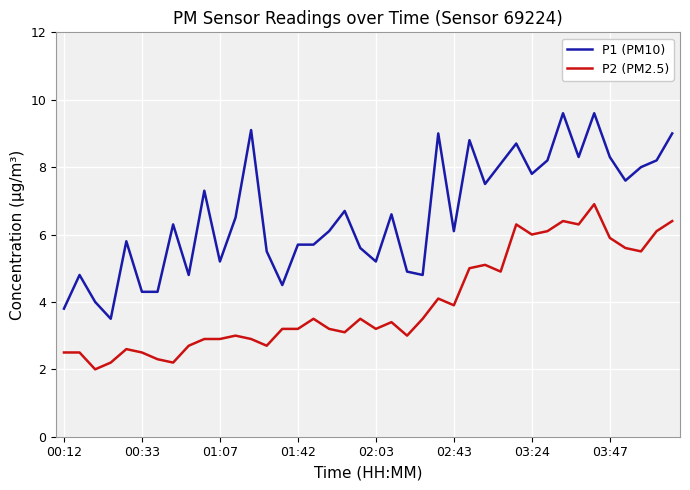

Reading left to right, extract all data points from this chart.

P1 (PM10): 3.8	4.8	4.0	3.5	5.8	4.3	4.3	6.3	4.8	7.3	5.2	6.5	9.1	5.5	4.5	5.7	5.7	6.1	6.7	5.6	5.2	6.6	4.9	4.8	9.0	6.1	8.8	7.5	8.1	8.7	7.8	8.2	9.6	8.3	9.6	8.3	7.6	8.0	8.2	9.0
P2 (PM2.5): 2.5	2.5	2.0	2.2	2.6	2.5	2.3	2.2	2.7	2.9	2.9	3.0	2.9	2.7	3.2	3.2	3.5	3.2	3.1	3.5	3.2	3.4	3.0	3.5	4.1	3.9	5.0	5.1	4.9	6.3	6.0	6.1	6.4	6.3	6.9	5.9	5.6	5.5	6.1	6.4